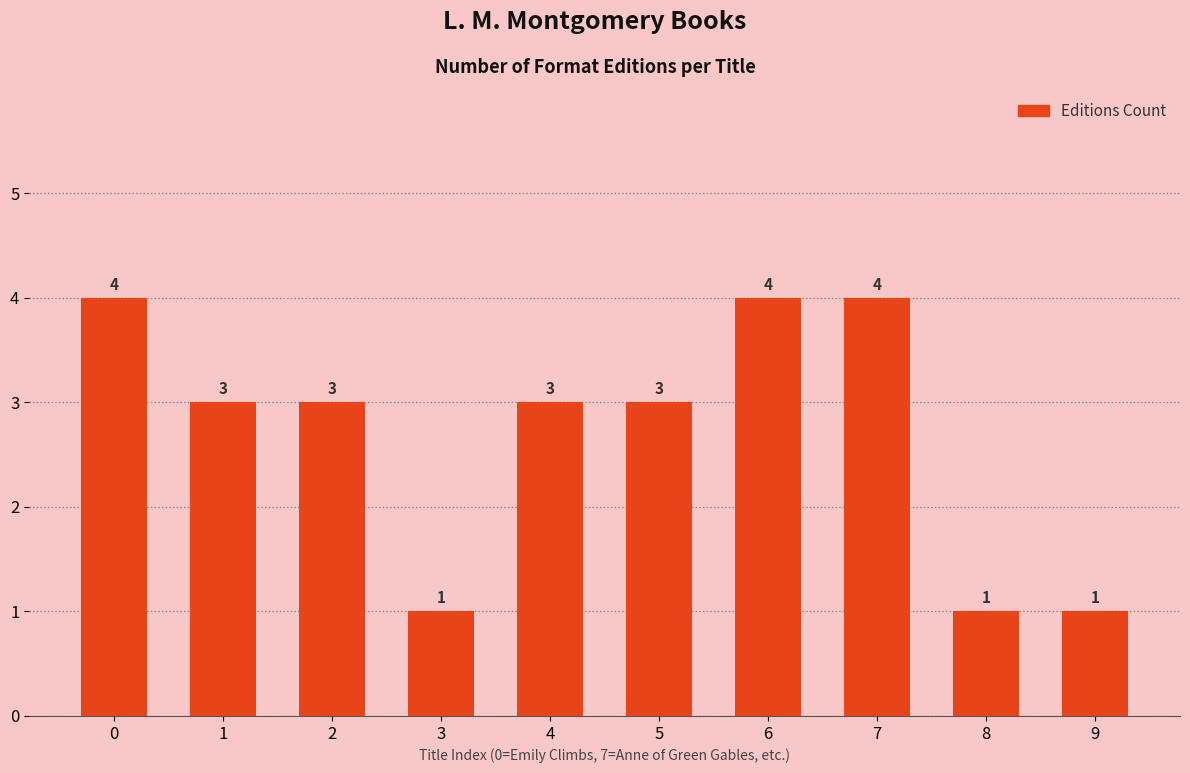

Count the values in the range 1 to 4.

10